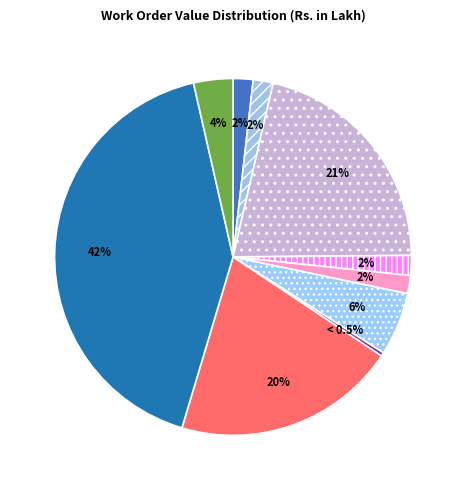

The SINGHA ROY AND CO. (2687) slice represents 2% of the pie. True or false?

True